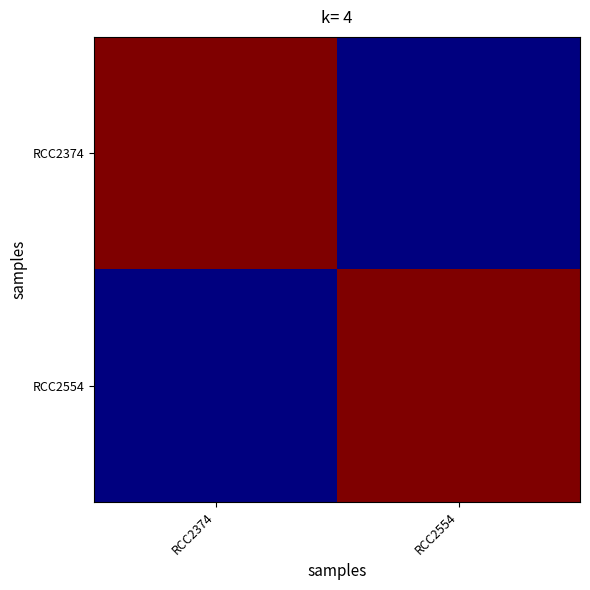

Which series has the largest range (max minus min)?

RCC2374